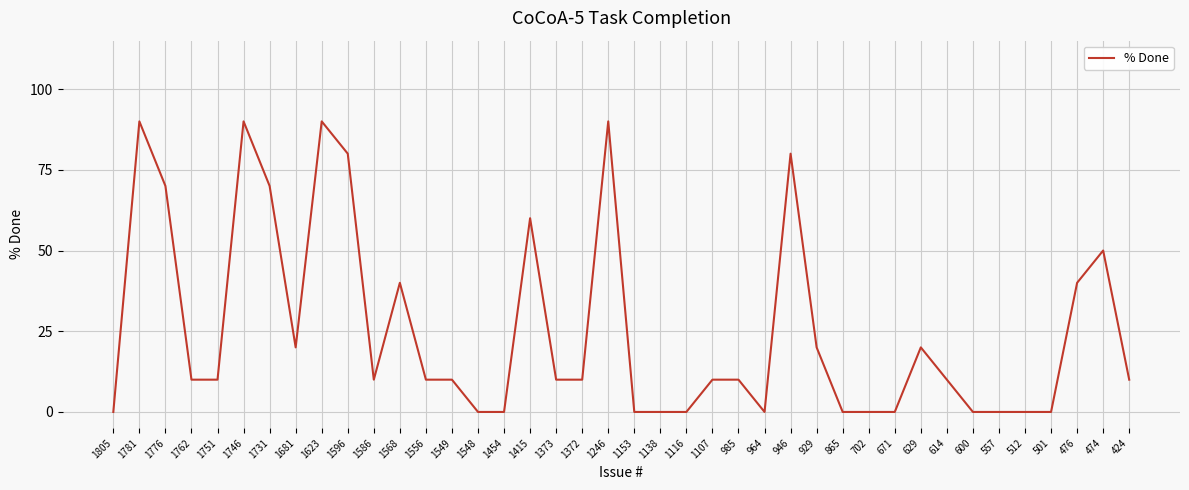

The chart shows a value of 10 at 1373. True or false?

True